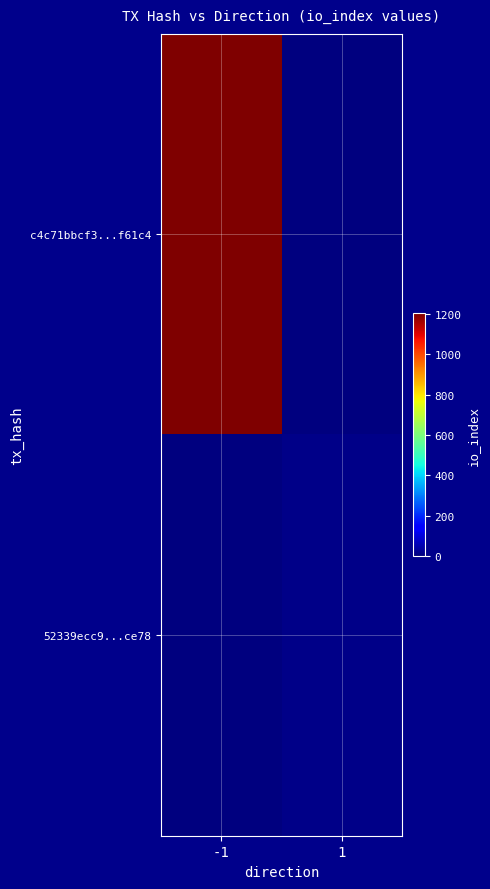

Reading left to right, what are all the values shown in this chart?

c4c71bbcf3...f61c4: -1=1202	1=0
52339ecc9...ce78: -1=0	1=11